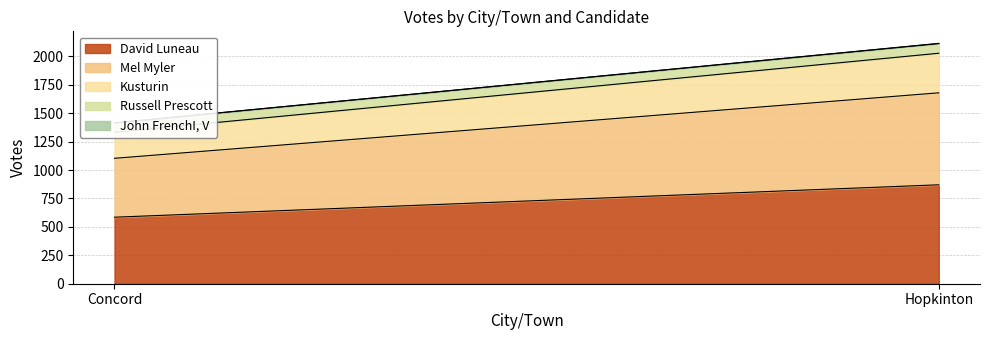

Reading right to left, what are all the values shown in this chart?

David Luneau: 870	585
Mel Myler: 809	518
Kusturin: 348	229
Russell Prescott: 85	82
John FrenchI, V: 2	0